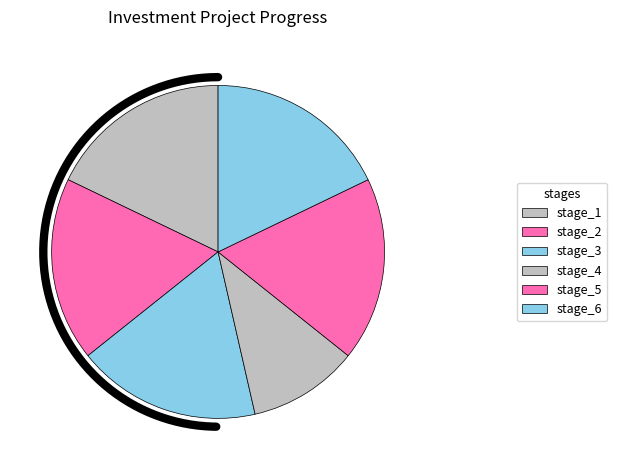

Is there any slice that represents more than half of the pie?

No